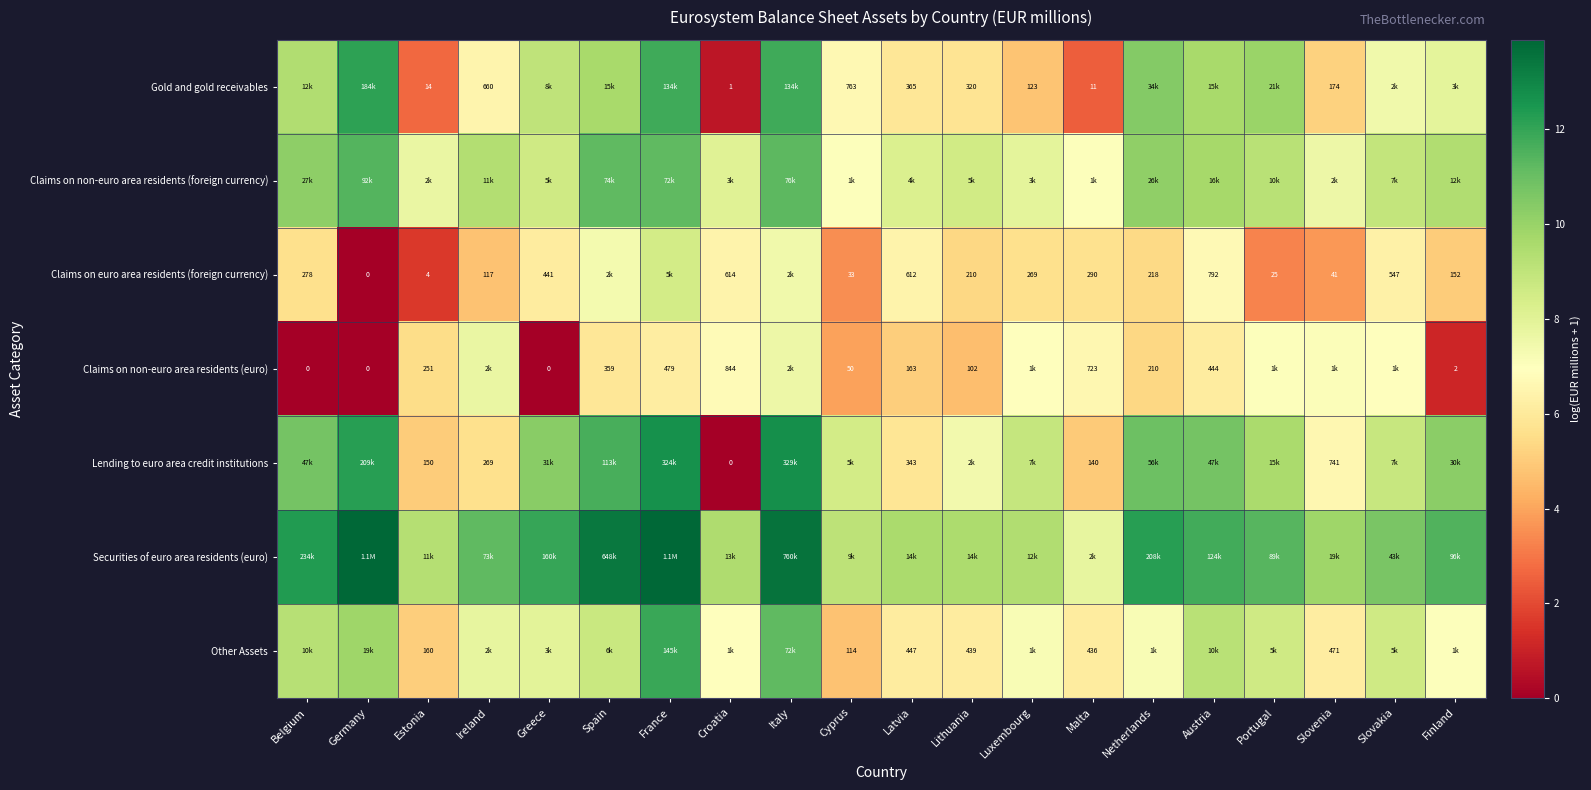

The value of Claims on non-euro area residents (foreign currency) at Ireland is 4.6. True or false?

False